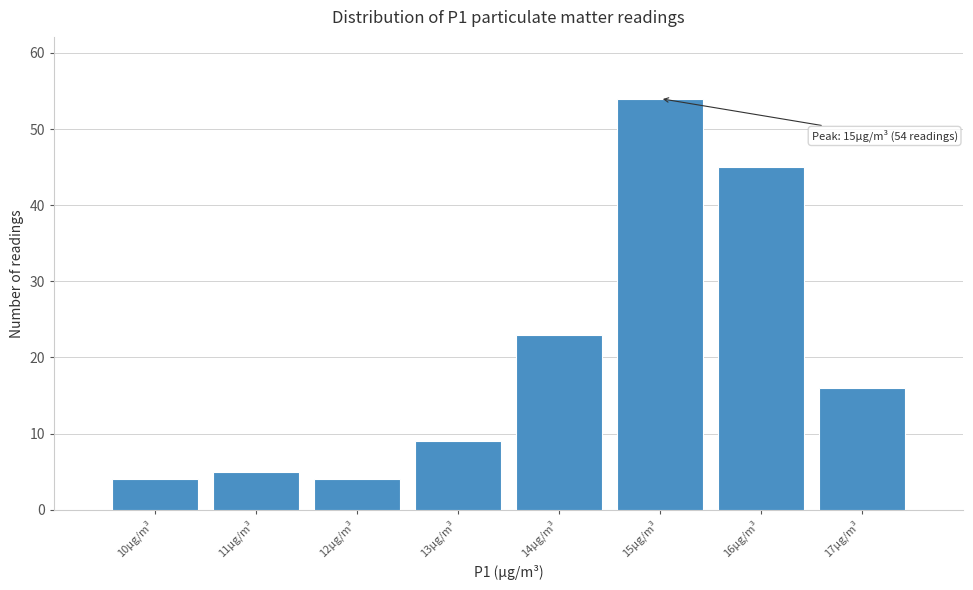

Which range on the x-axis has the tallest bar?

14.5 to 15.5